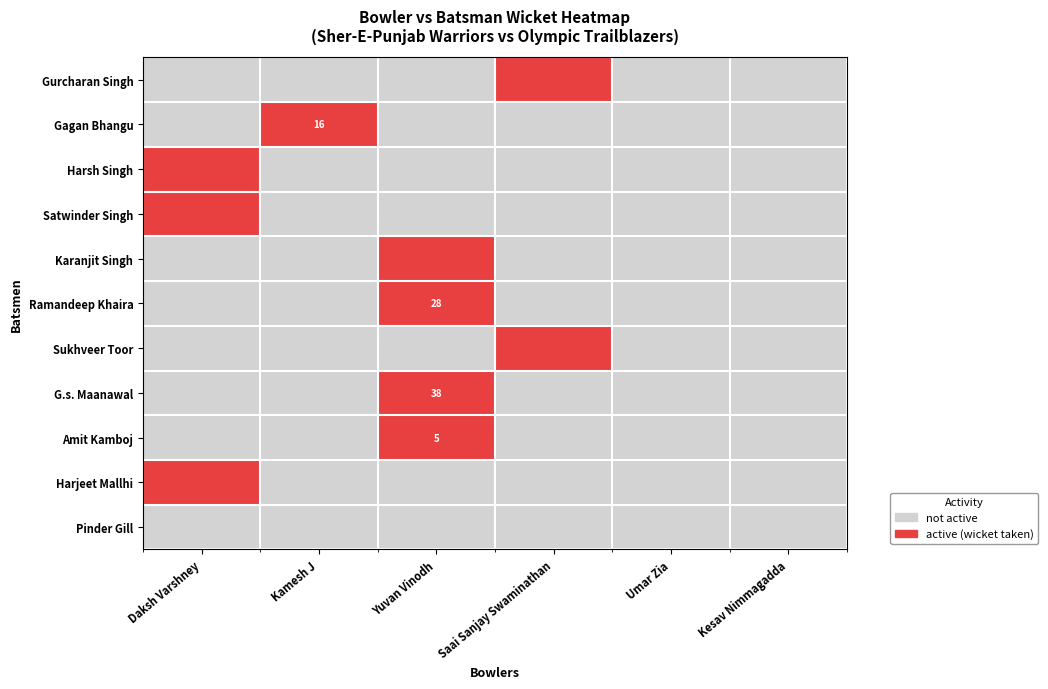

True or false: Gagan Bhangu has a value of 16 at Kamesh J.

True